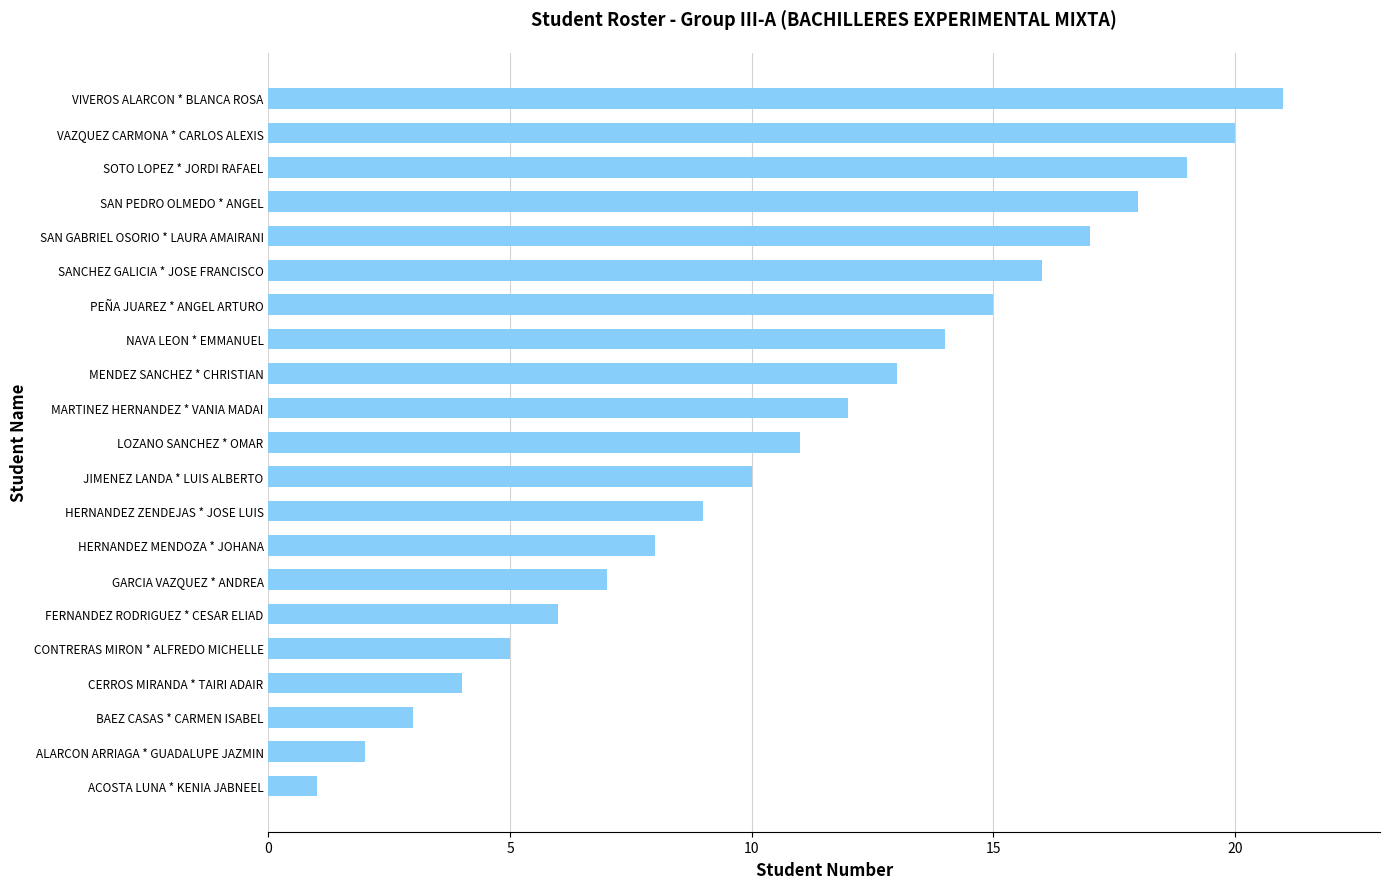

What is the ratio of the value at SOTO LOPEZ * JORDI RAFAEL to the value at FERNANDEZ RODRIGUEZ * CESAR ELIAD?

3.2